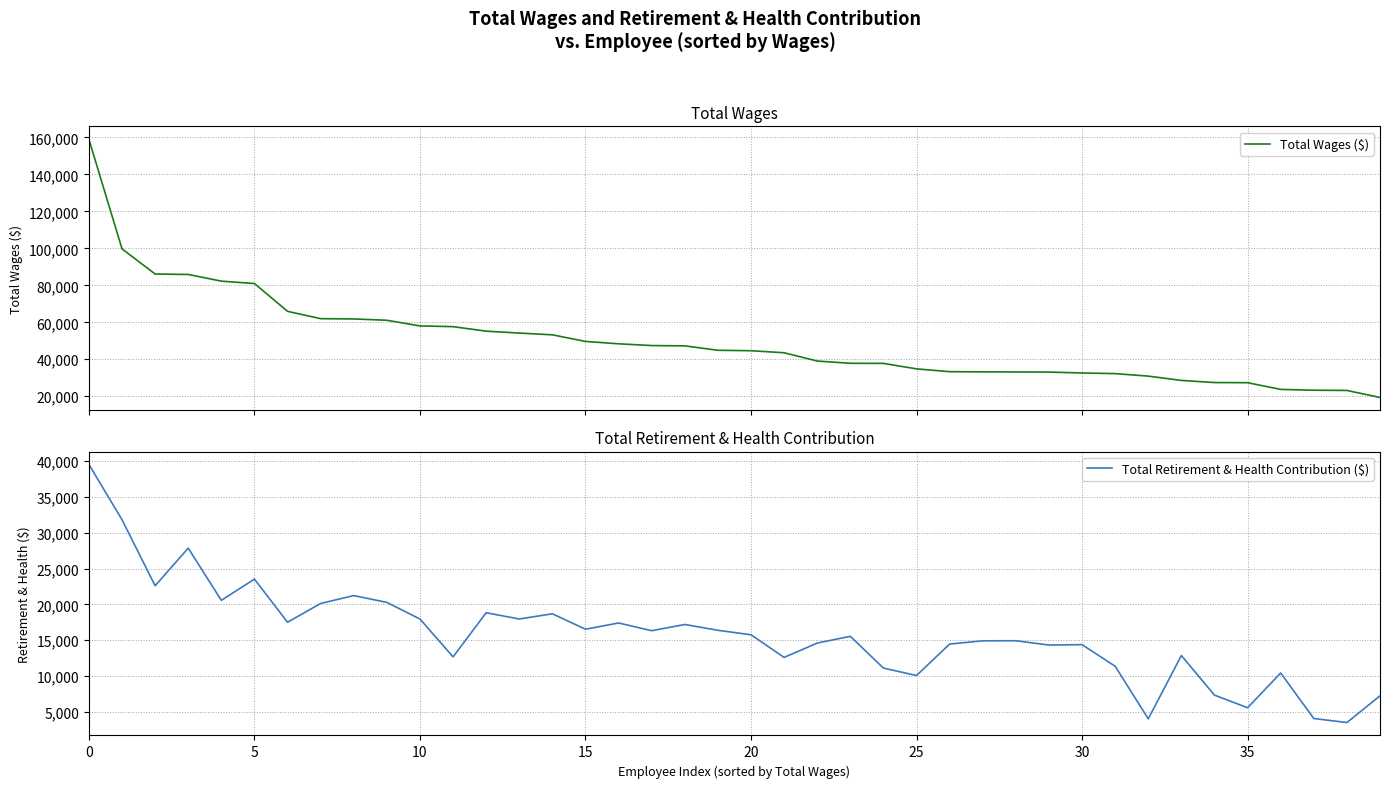

Which series has the largest total across all categories?

Total Wages ($)